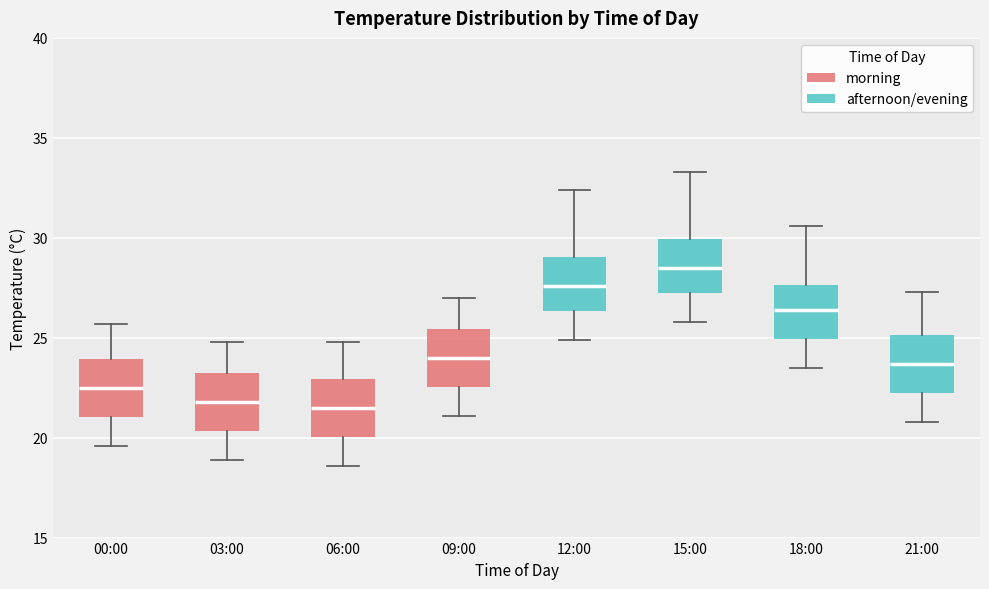

Reading left to right, read every box against the y-axis: the position of its median line, the range the box covers, and the ends of its whiskers. The values are not printed on the chart, so give them approximately, as read against the axis.

00:00: median 22.5, box 21.0 to 24.0, whiskers 19.5 to 25.5
03:00: median 22.0, box 20.5 to 23.5, whiskers 19.0 to 25.0
06:00: median 21.5, box 20.0 to 23.0, whiskers 18.5 to 25.0
09:00: median 24.0, box 22.5 to 25.5, whiskers 21.0 to 27.0
12:00: median 27.5, box 26.5 to 29.0, whiskers 25.0 to 32.5
15:00: median 28.5, box 27.5 to 30.0, whiskers 26.0 to 33.5
18:00: median 26.5, box 25.0 to 27.5, whiskers 23.5 to 30.5
21:00: median 23.5, box 22.5 to 25.0, whiskers 21.0 to 27.5